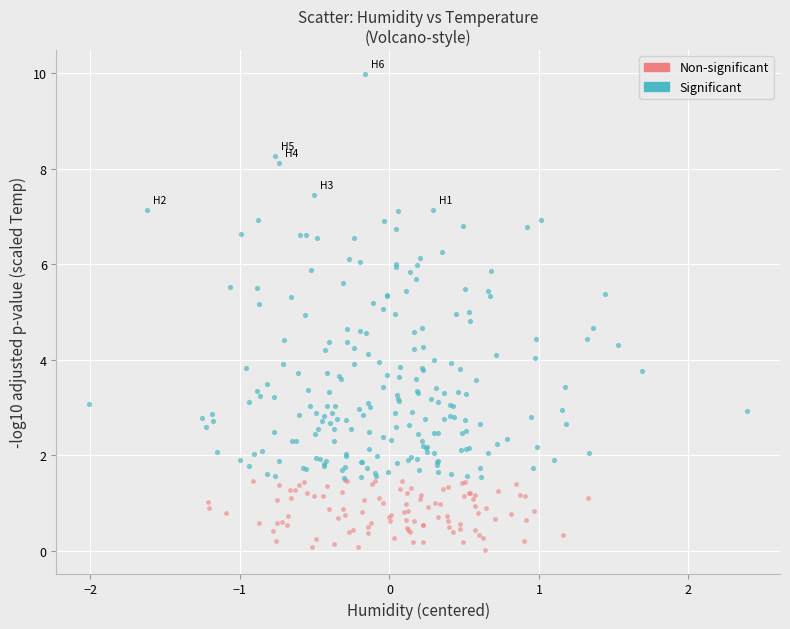

Which series contains the lowest Y value?

Non-significant